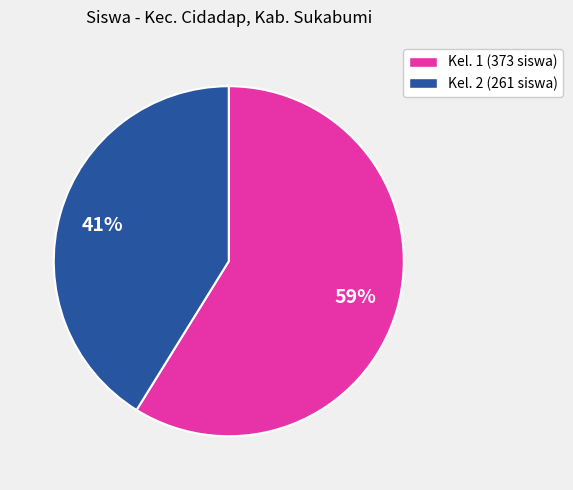

Which has a higher value, Kel. 1 (373 siswa) or Kel. 2 (261 siswa)?

Kel. 1 (373 siswa)